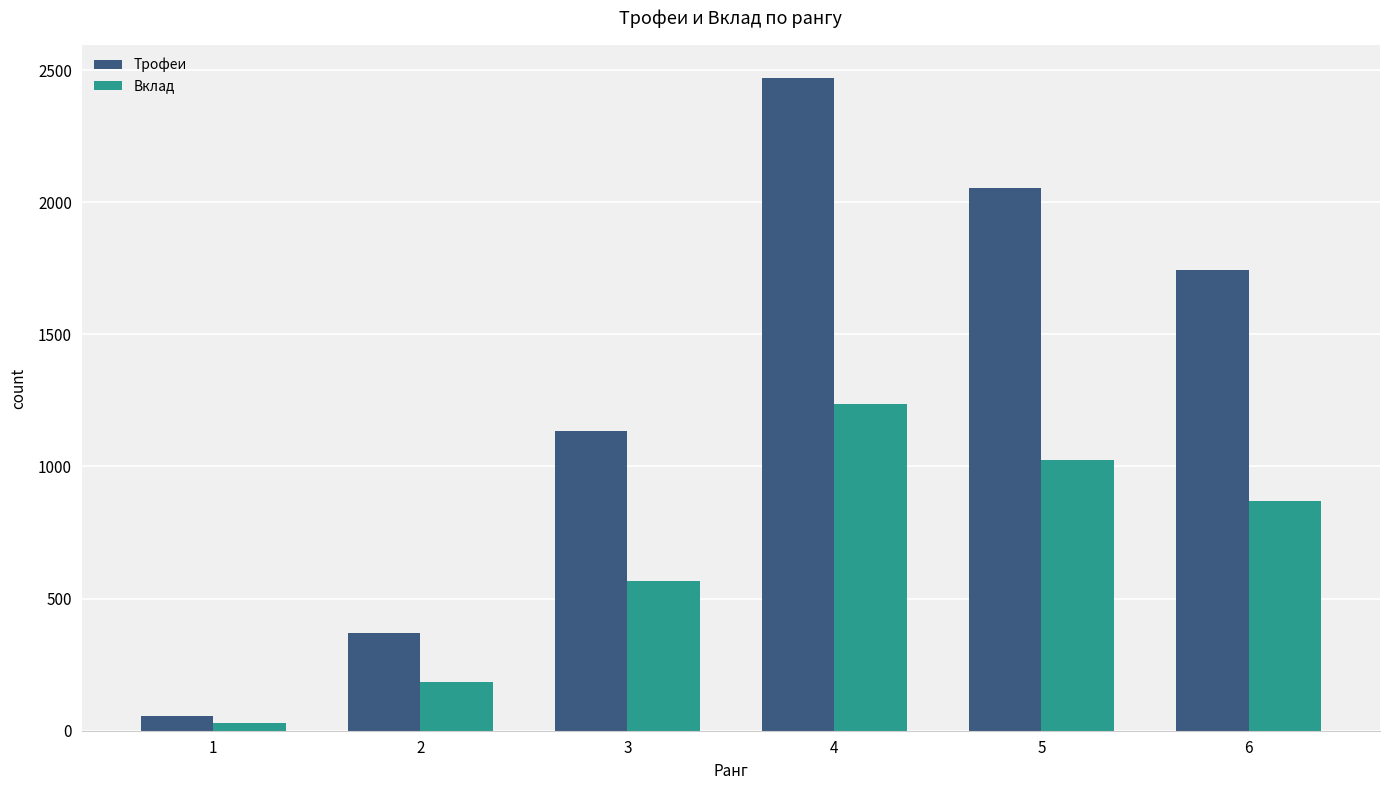

The Вклад series shows 871 at 6. True or false?

True